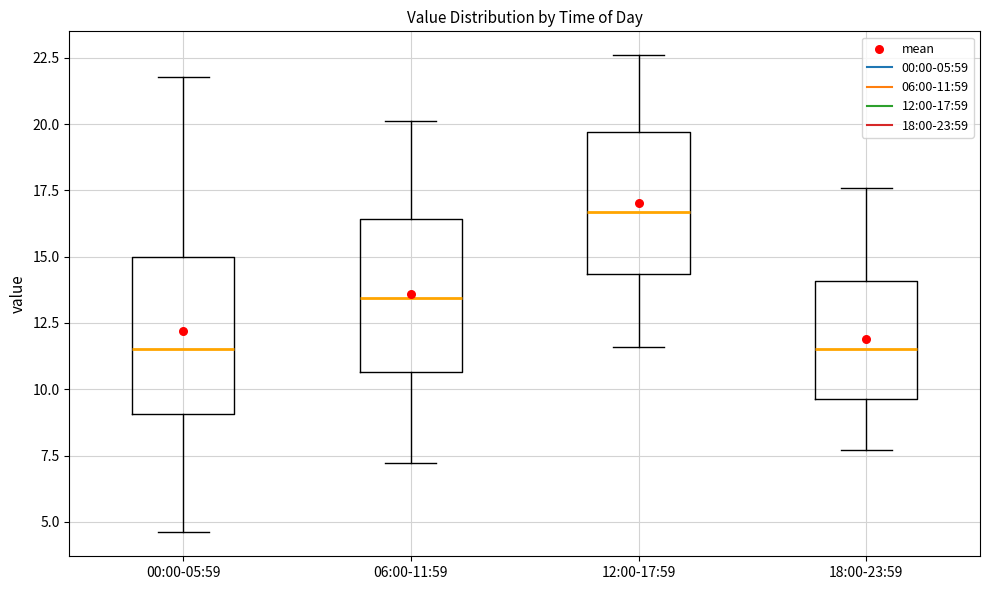

Reading left to right, transcribe this box plot: for each box, give where its median line is, the range the box spans, and where its two whiskers end, as read against the y-axis. The values are not printed on the chart, so give them approximately, as read against the axis.

00:00-05:59: median 11.5, box 9.0 to 15.0, whiskers 4.5 to 22.0
06:00-11:59: median 13.5, box 10.5 to 16.5, whiskers 7.0 to 20.0
12:00-17:59: median 16.5, box 14.5 to 19.5, whiskers 11.5 to 22.5
18:00-23:59: median 11.5, box 9.5 to 14.0, whiskers 7.5 to 17.5